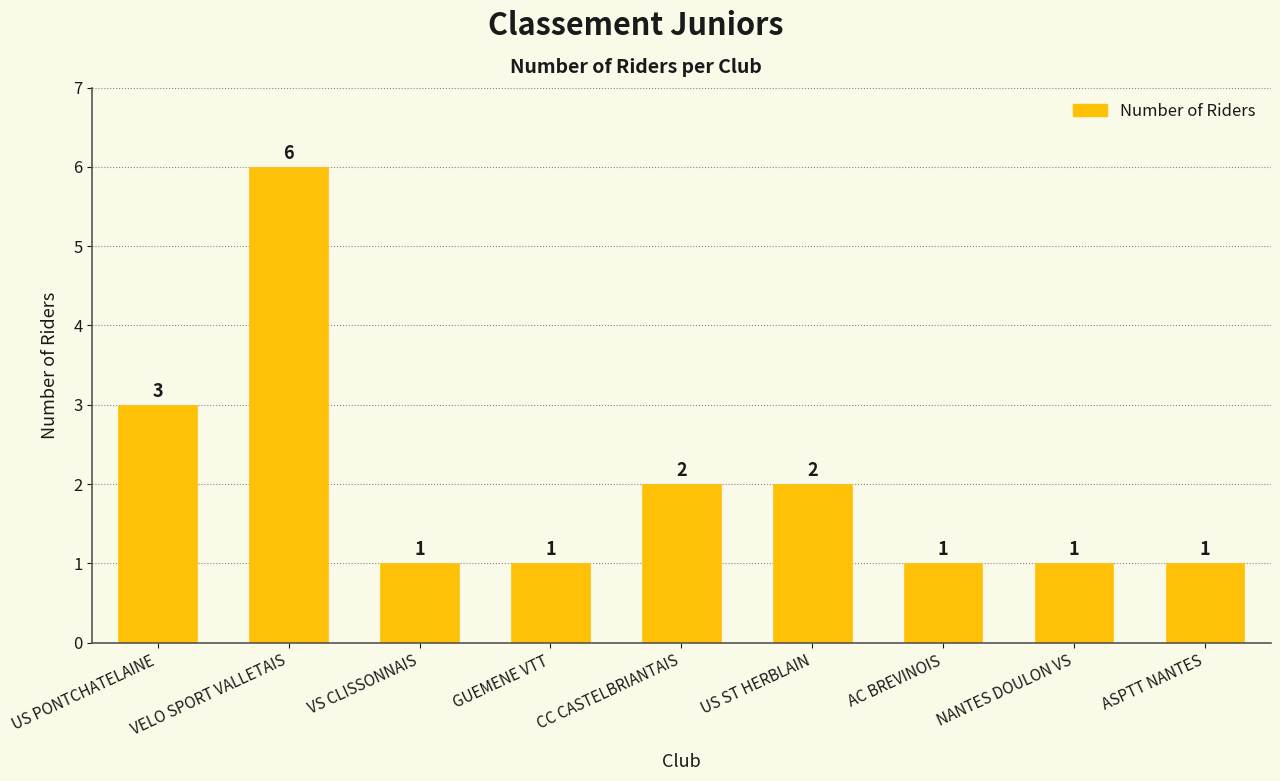

What is the difference between the maximum and second lowest values?

5